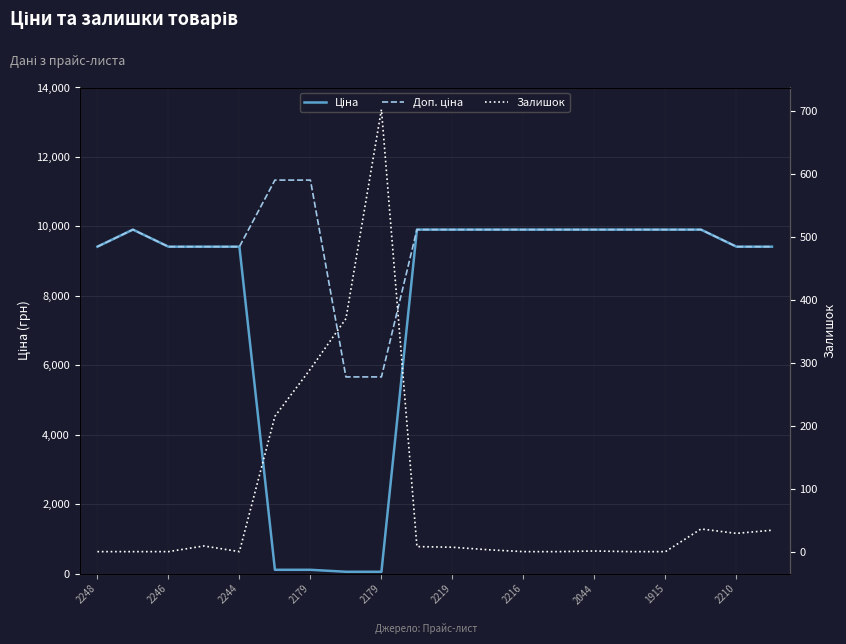

True or false: Ціна and Доп. ціна cross at least once.

False